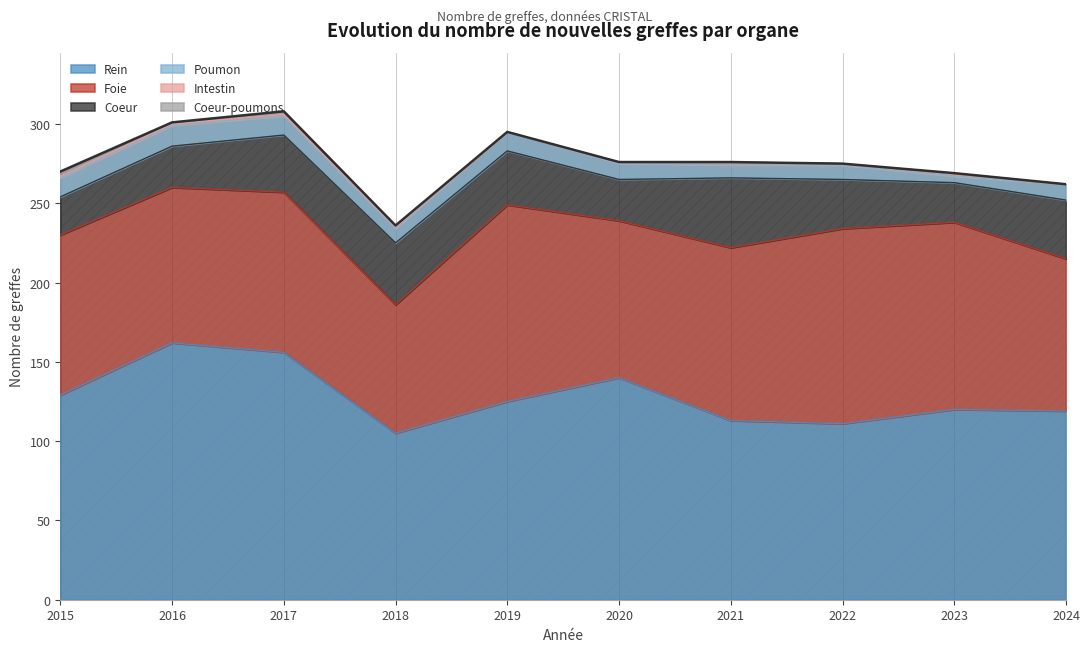

What is the value of the Coeur-poumons point at the 3rd from the left?

2